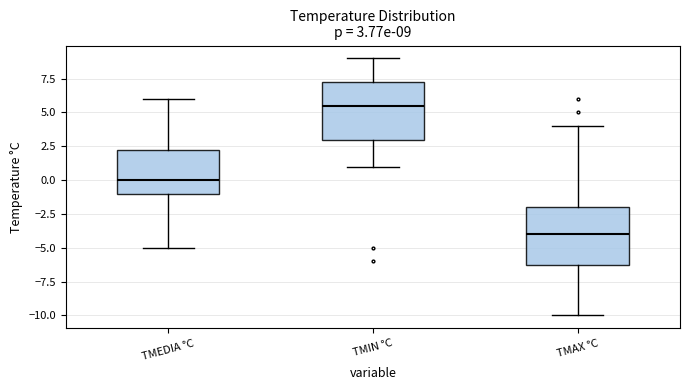

Which box has the lowest median line?

TMAX °C